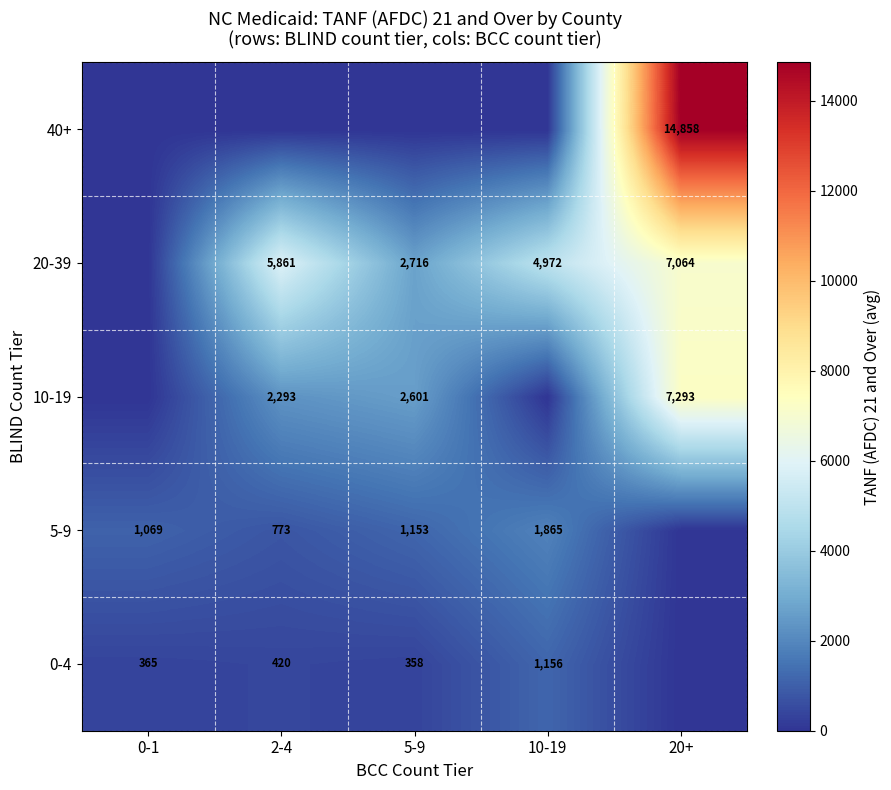

How many data points does each series have?

5